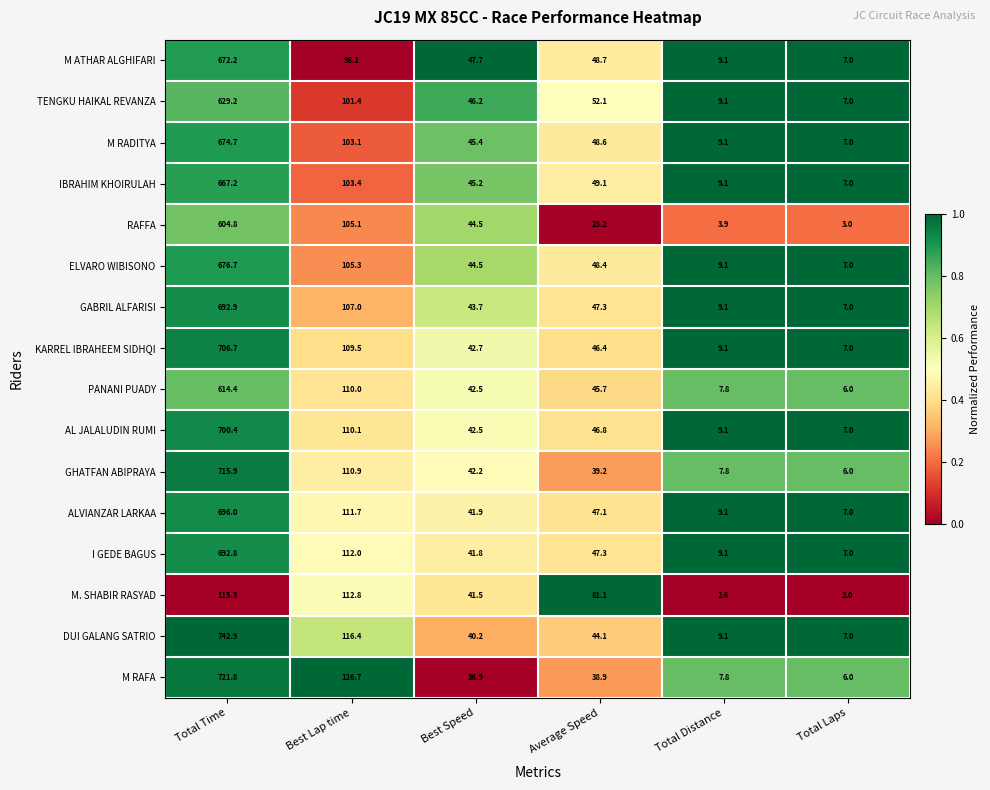

Where is PANANI PUADY nearest to the value 310?

Best Lap time